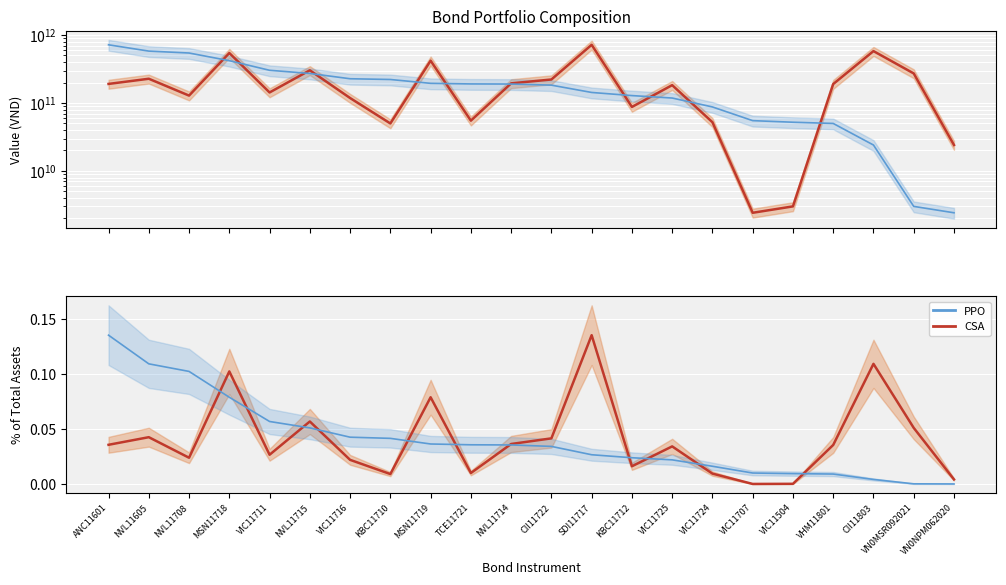

At which category does Value (VND) reach its first local peak?

NVL11605